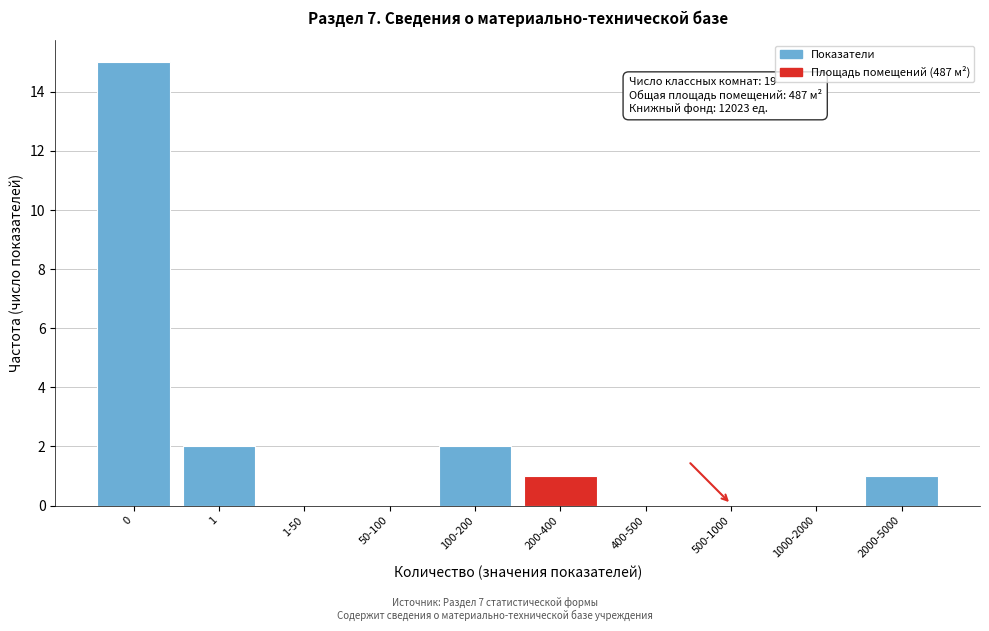

Reading left to right, list all the values displayed in this chart.

0=15	1=2	1-50=0	50-100=0	100-200=2	200-400=1	400-500=0	500-1000=0	1000-2000=0	2000-5000=1